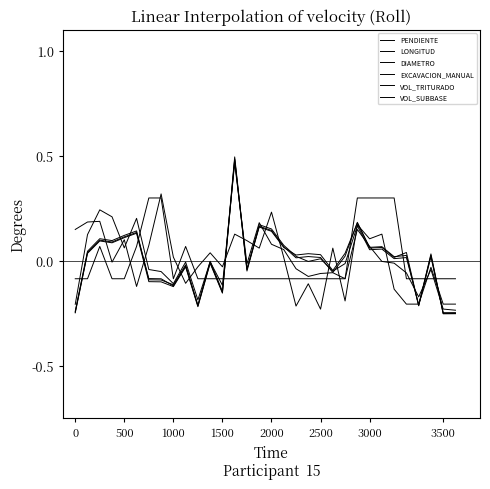

How many values in VOL_TRITURADO are below zero?

13